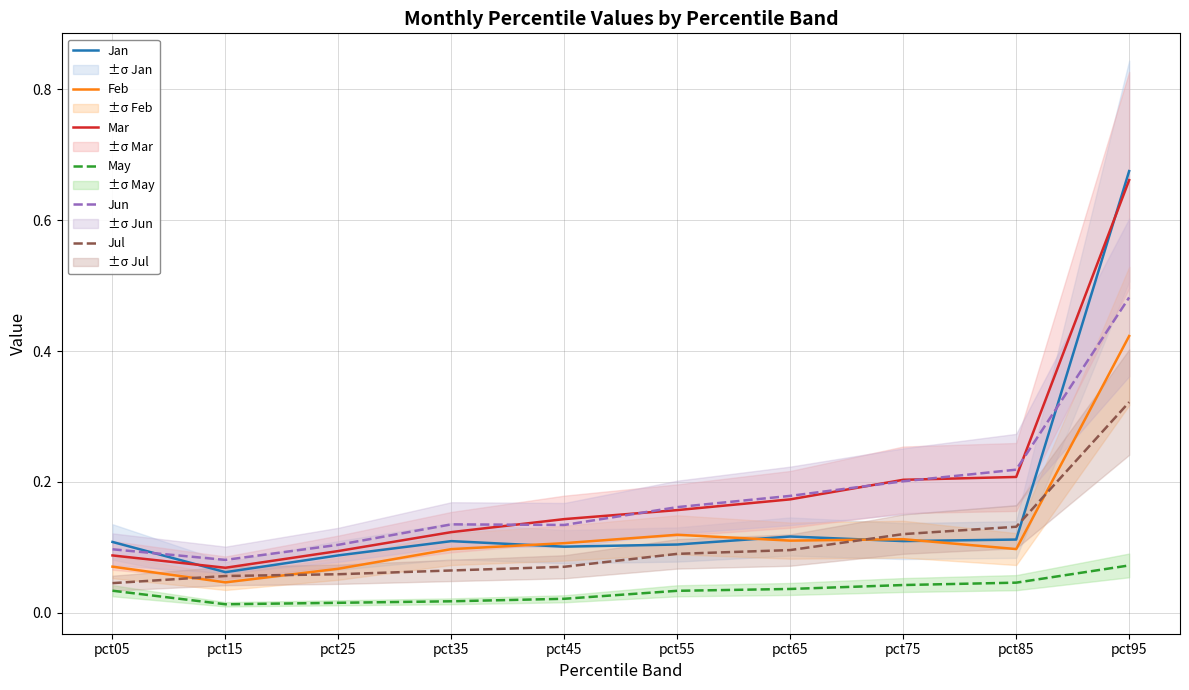

True or false: Mar and Feb cross at least once.

False